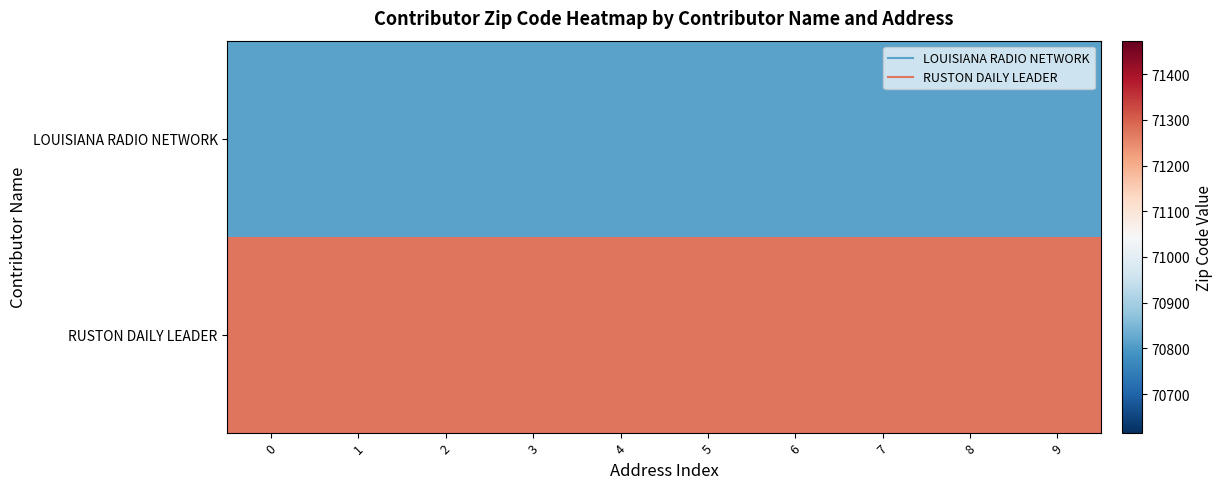

Which series has the largest total across all categories?

RUSTON DAILY LEADER